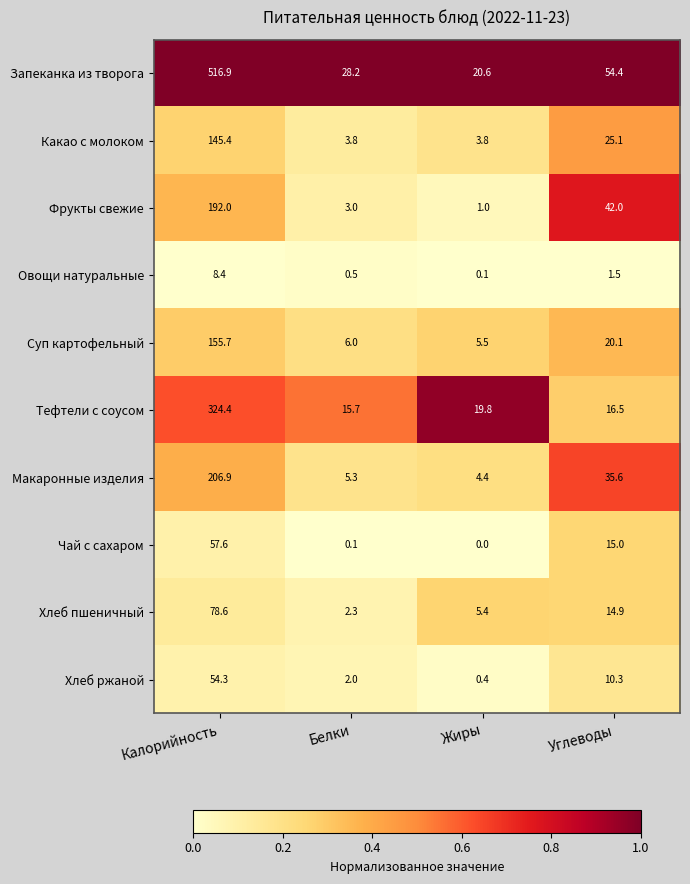

List the series in order of their peak value, highest first.

Запеканка из творога, Тефтели с соусом, Макаронные изделия, Фрукты свежие, Суп картофельный, Какао с молоком, Хлеб пшеничный, Чай с сахаром, Хлеб ржаной, Овощи натуральные